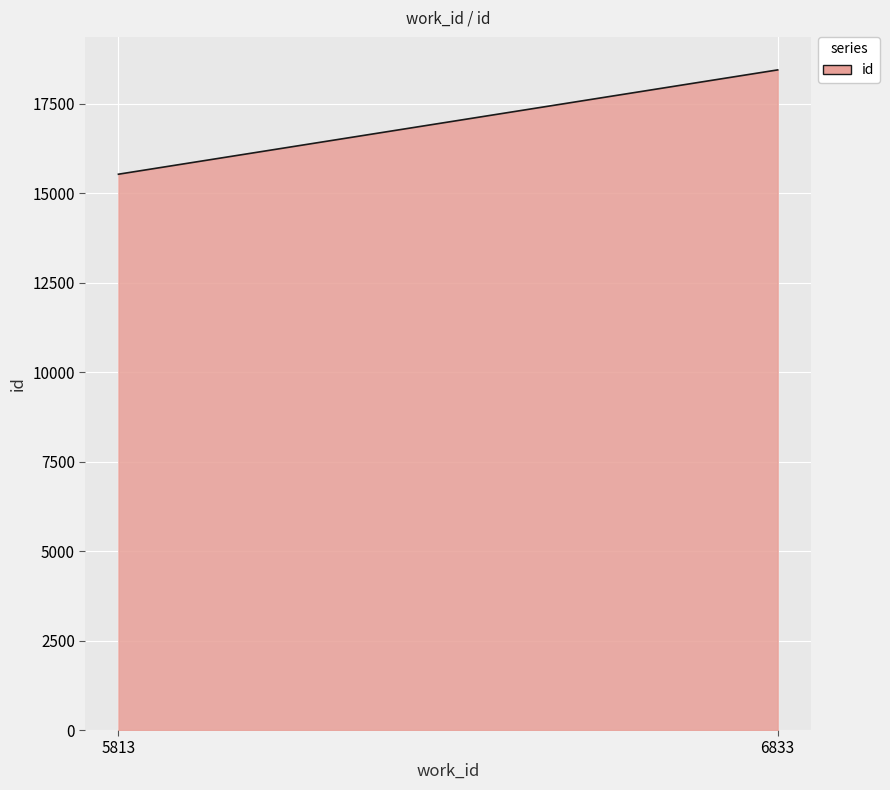

What is the minimum value shown in the chart?

15527.0